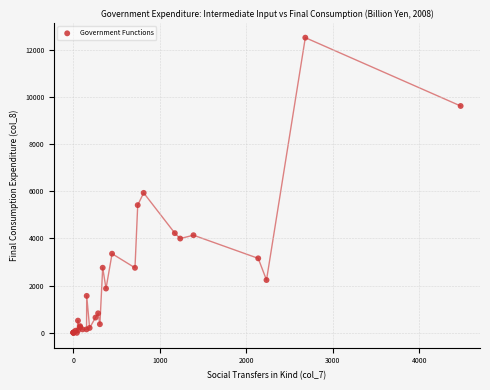

What Y value in the scatter plot is closest to 6258?

5934.5